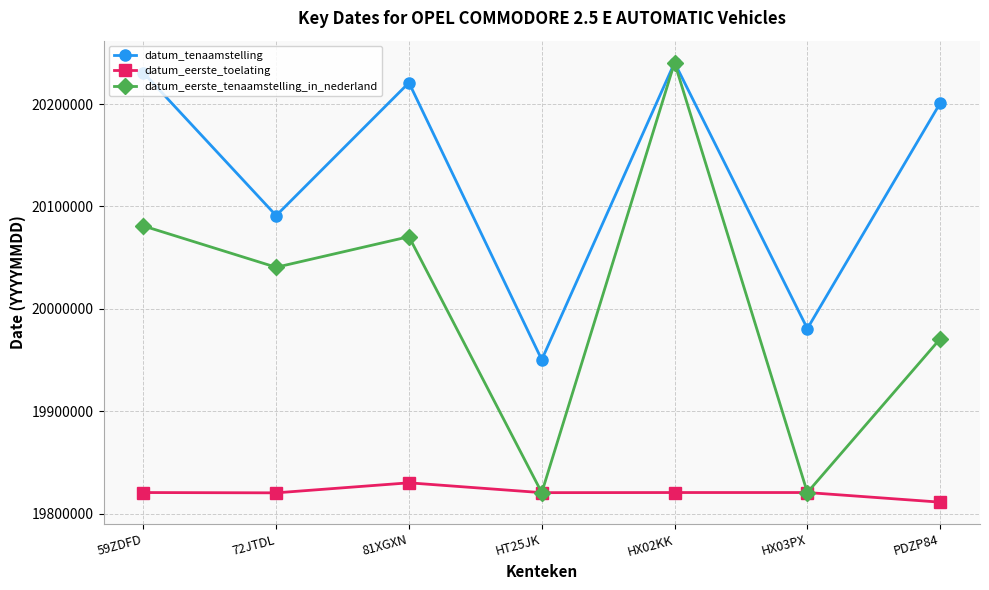

What is the difference between the datum_eerste_tenaamstelling_in_nederland values at 72JTDL and 59ZDFD?

40399